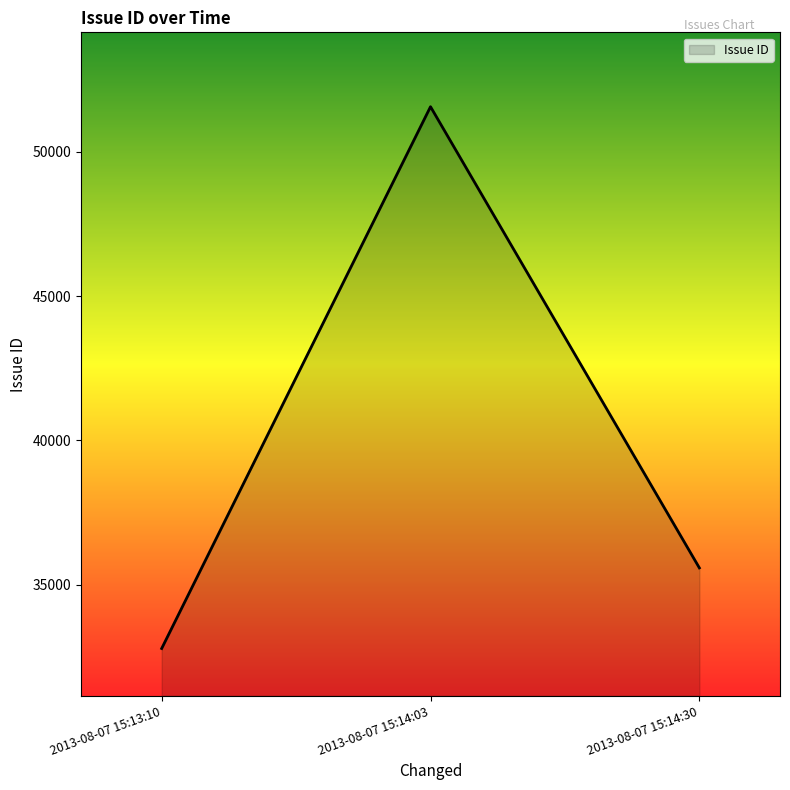

The chart shows a value of 51564 at 2013-08-07 15:14:03. True or false?

True